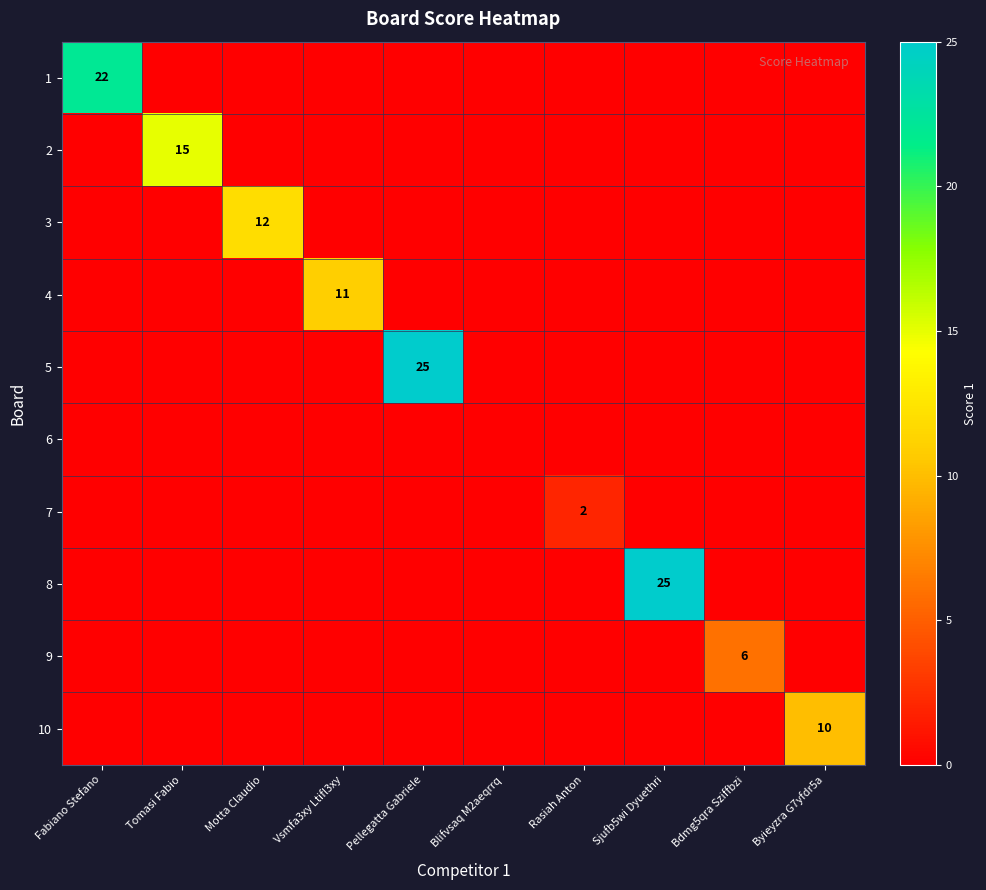

What is the difference between the maximum and second lowest values in the 3 series?

12